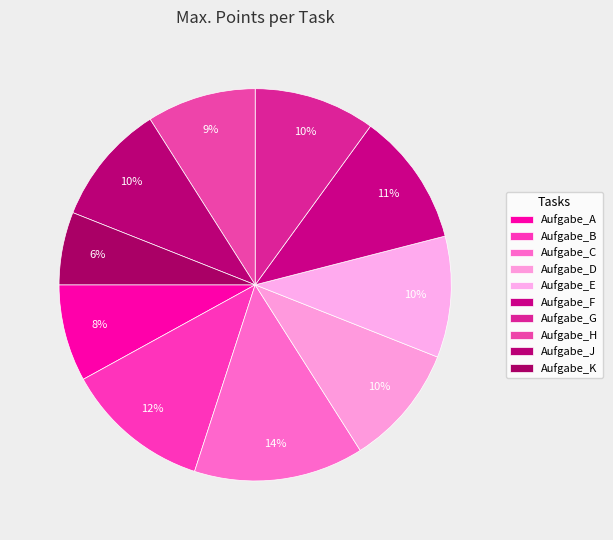

True or false: Aufgabe_E accounts for 2% of the total.

False